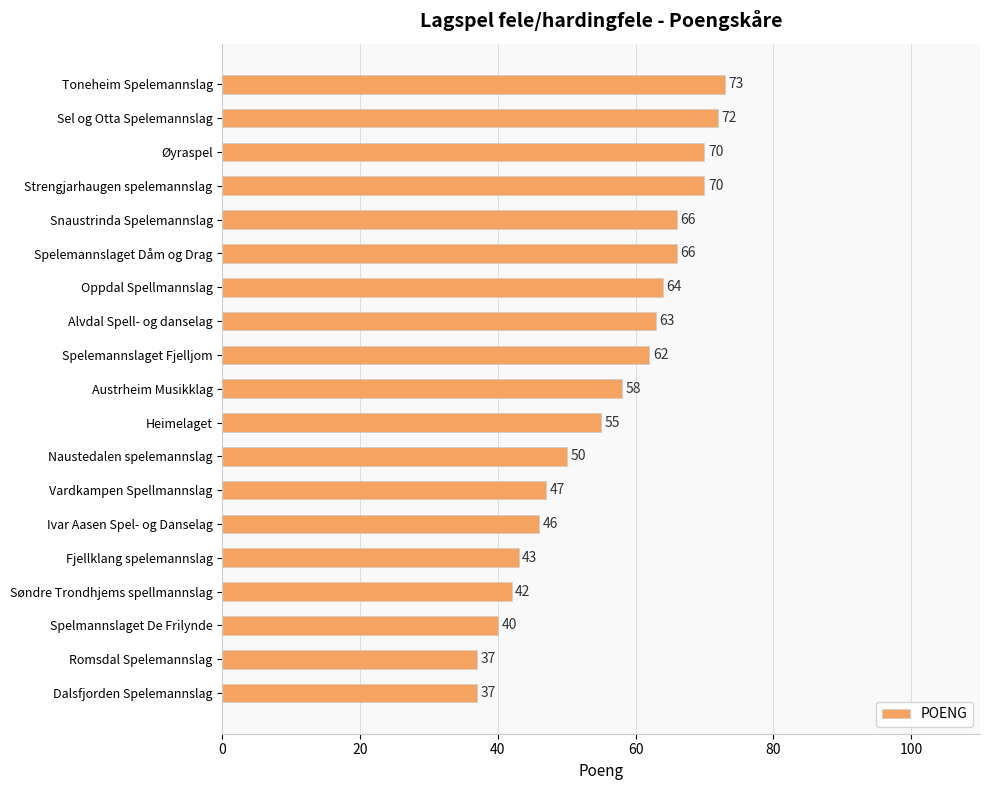

Approximately how many times larger is the value at Fjellklang spelemannslag compared to Dalsfjorden Spelemannslag?

1.2